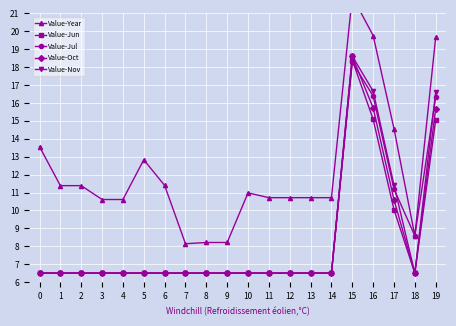

What is the sum of all Value-Year values?

244.7